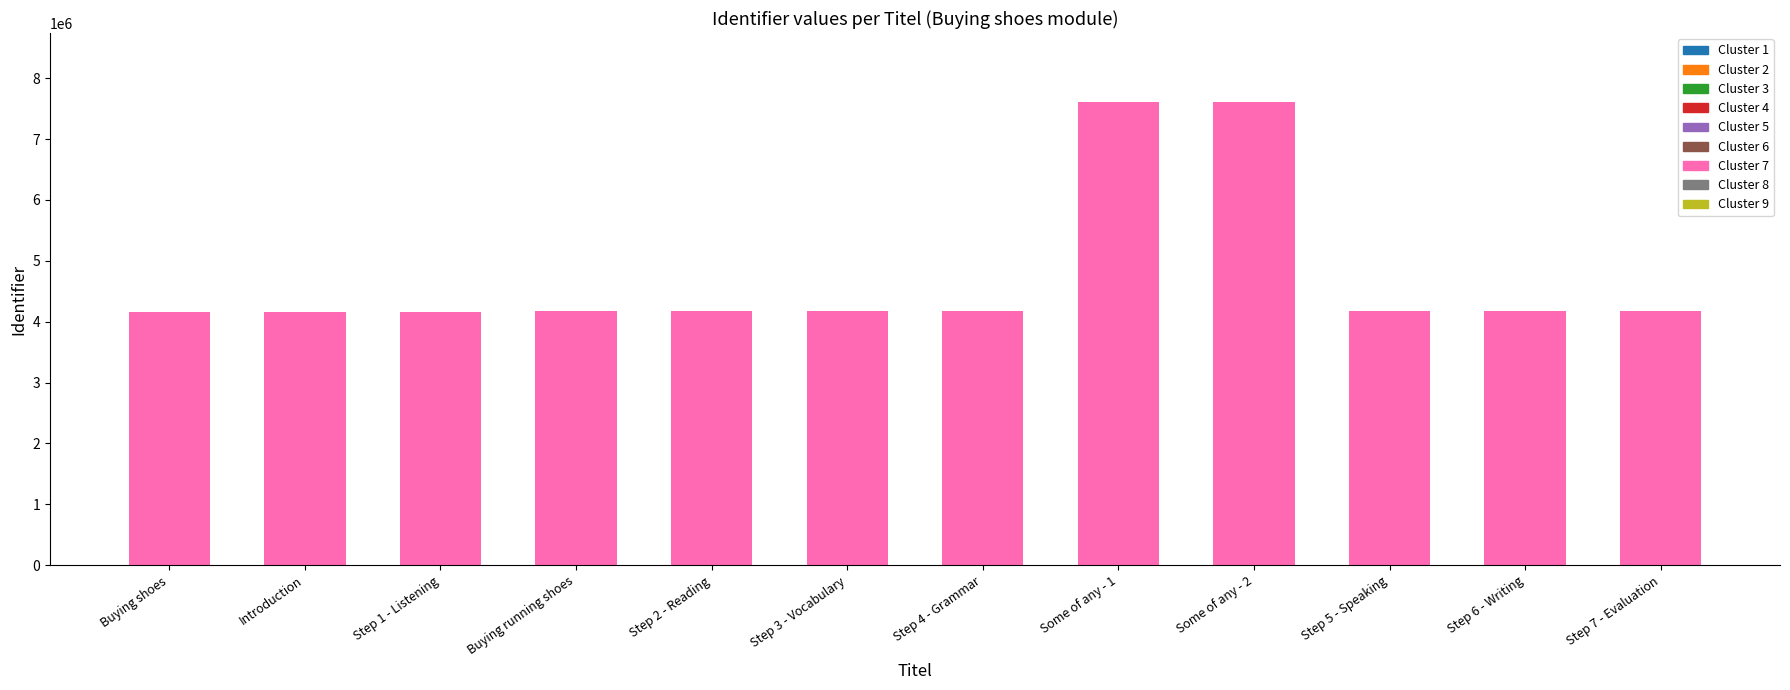

What is the minimum value shown in the chart?

4164984